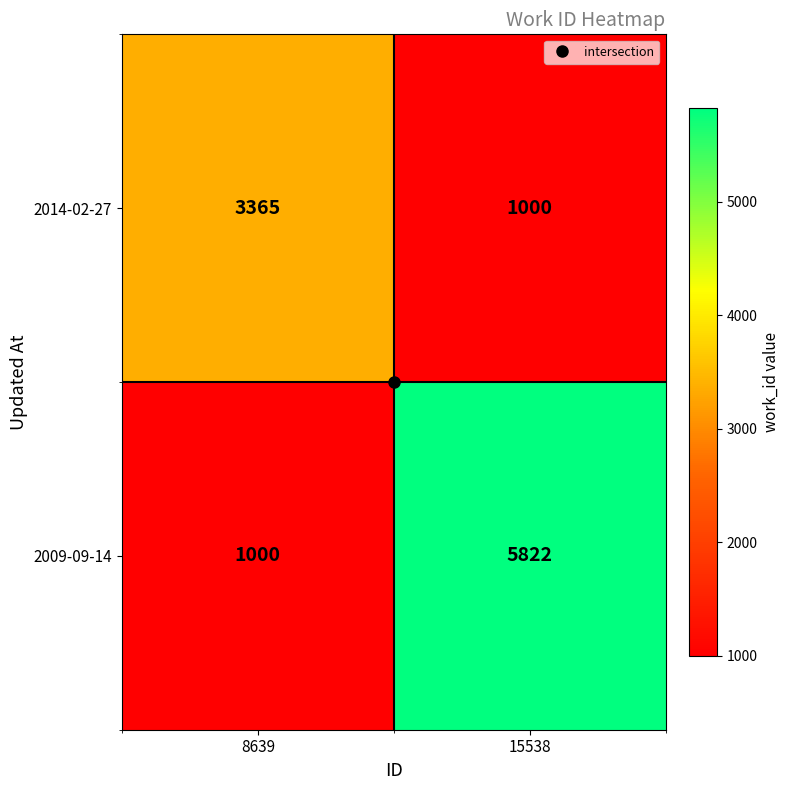

What is the minimum value shown in the chart?

1000